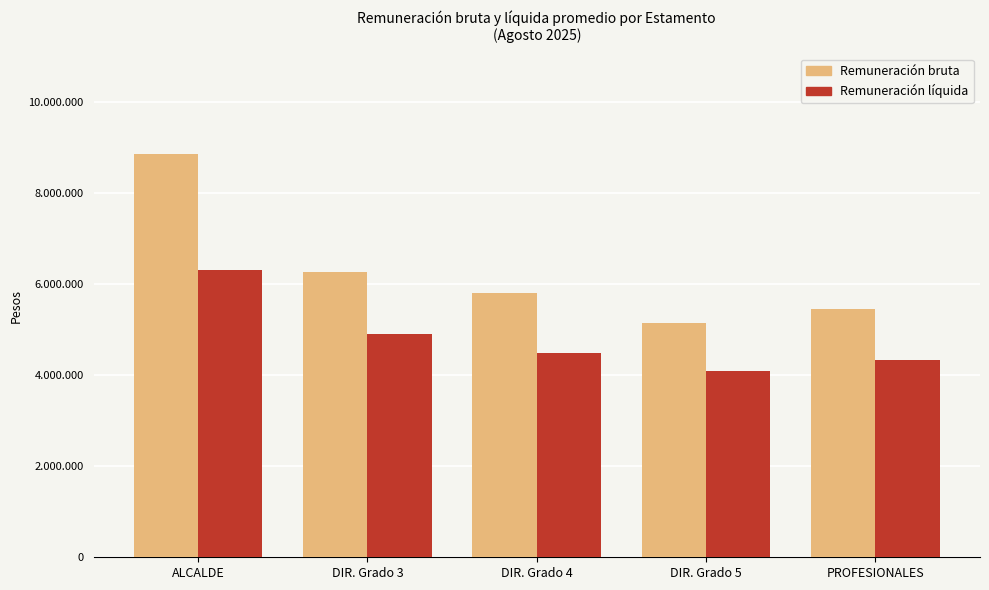

What are all the series names shown in the legend?

Remuneración bruta, Remuneración líquida